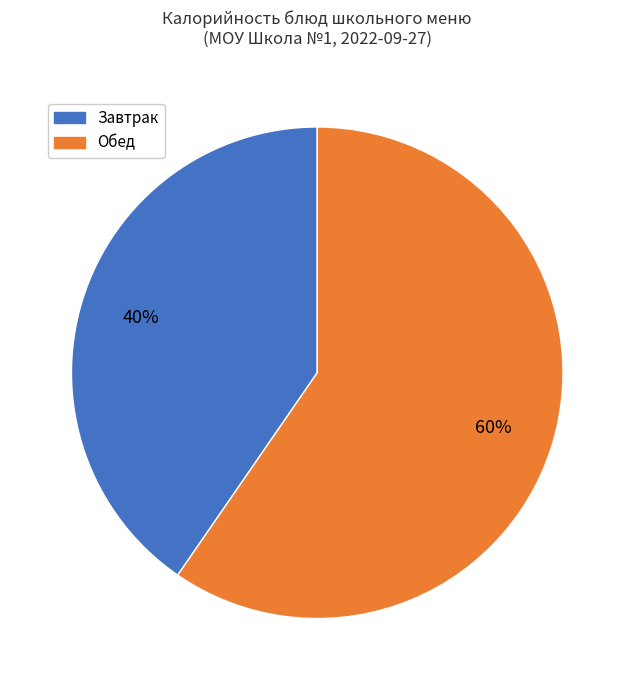

Is there any slice that represents more than half of the pie?

Yes